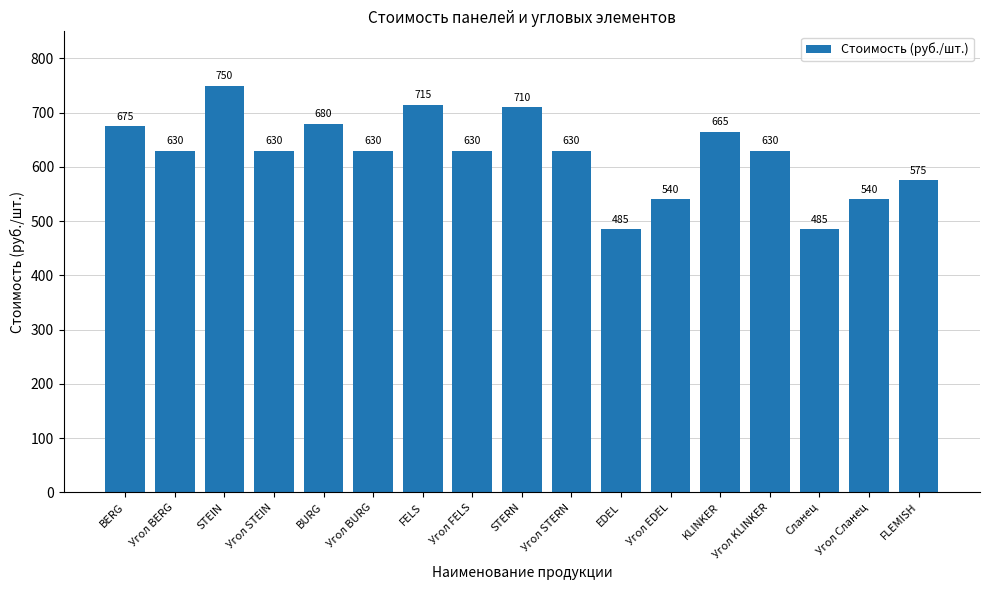

What value does the data have at BERG?

675